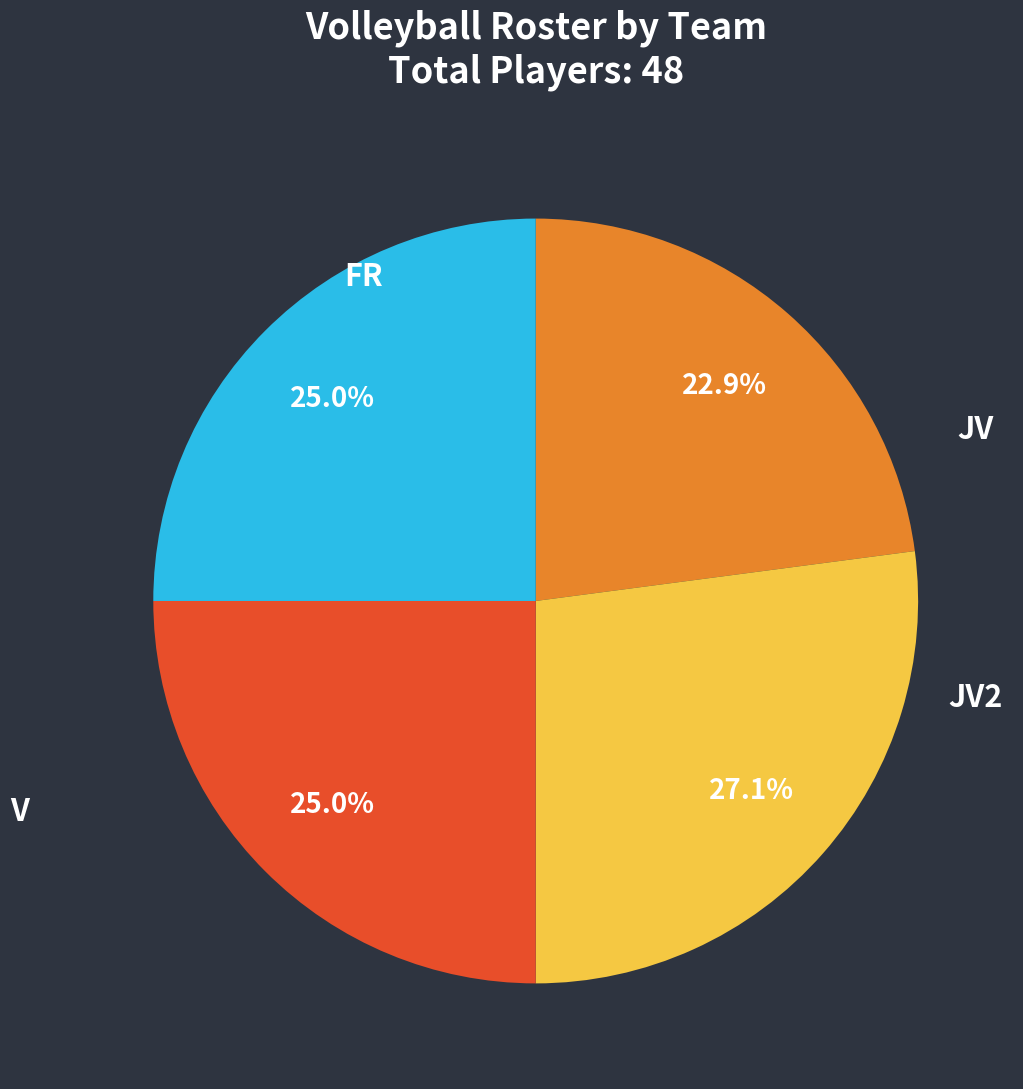

Does any single category account for the majority?

No